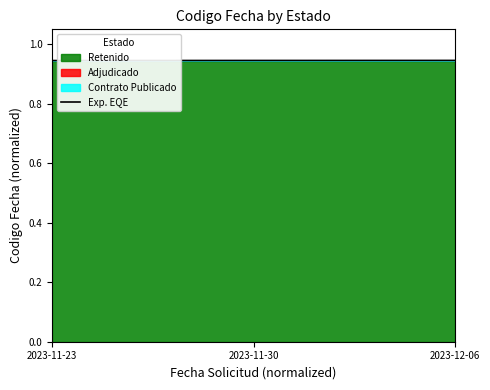

True or false: the data shows 1.7 at 2023-12-06.

False